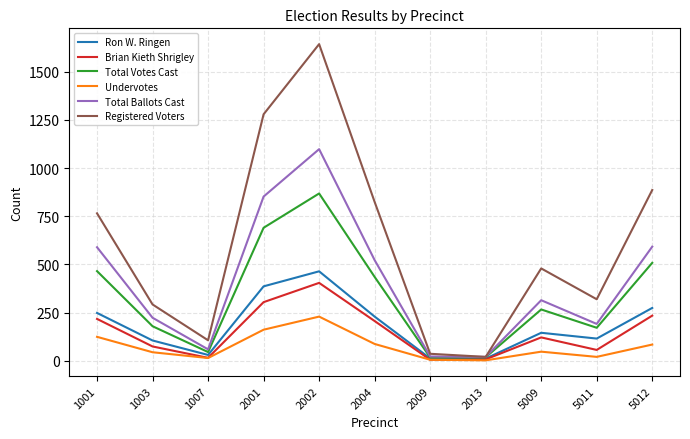

Which category has the highest value across all series?

2002